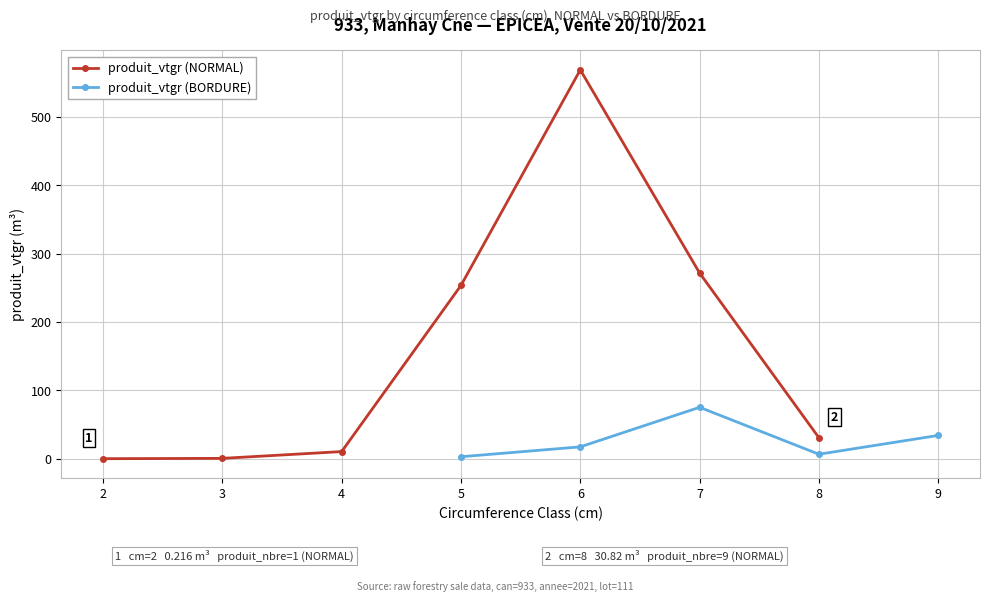

True or false: produit_vtgr (NORMAL) has more than 2 interior local peaks.

False